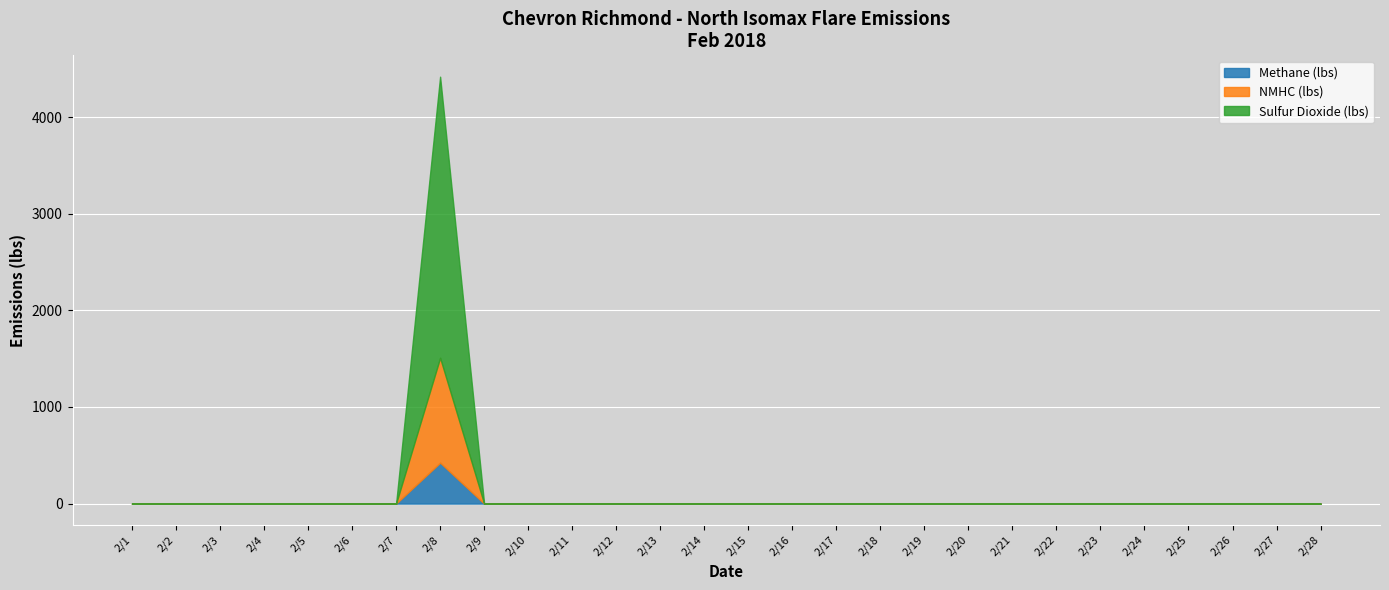

At how many categories does at least one series exceed 2138?

1